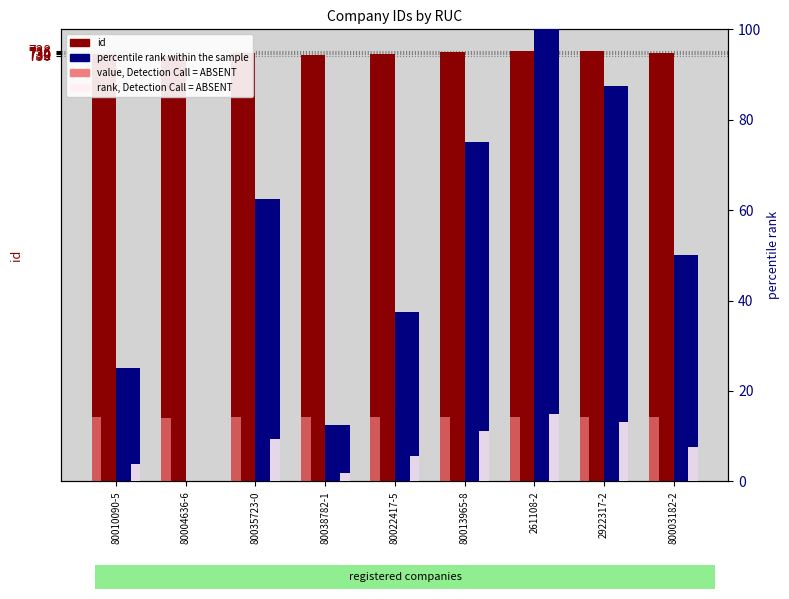

True or false: percentile rank within the sample has a value of 100.5 at 80013965-8.

False